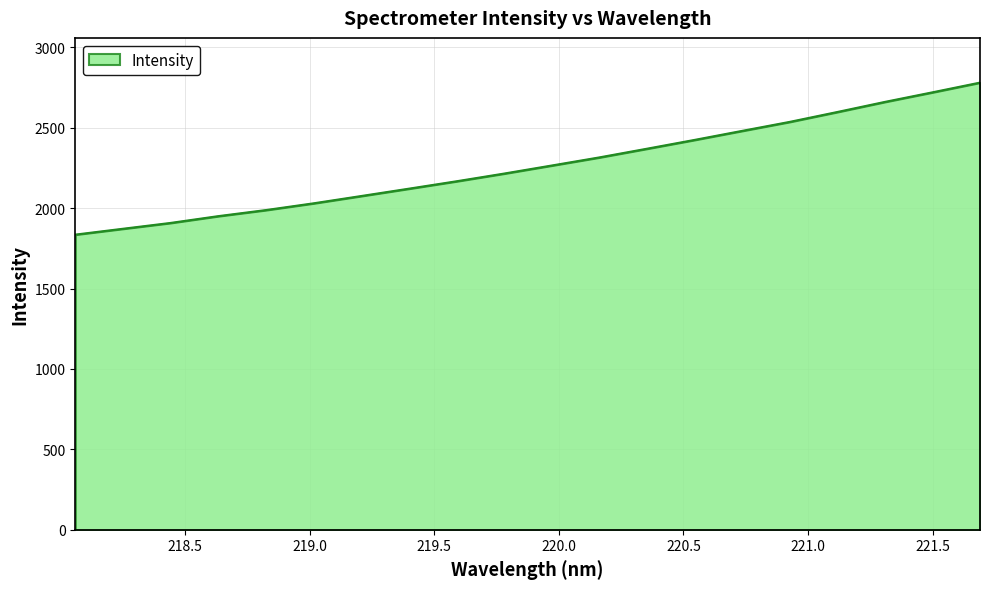

How many lines are shown in the chart?

1